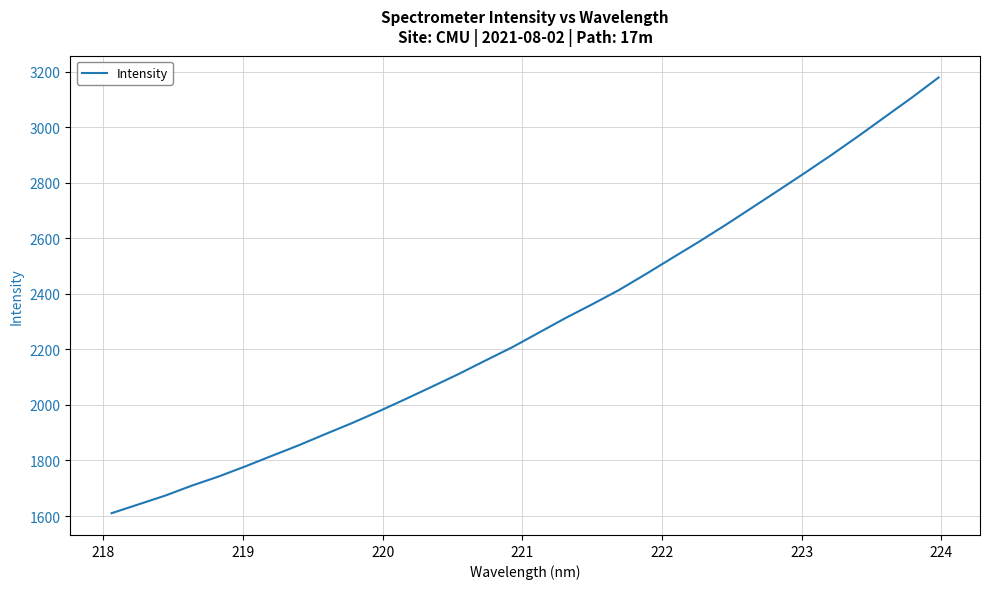

What is the minimum value shown in the chart?

1610.2